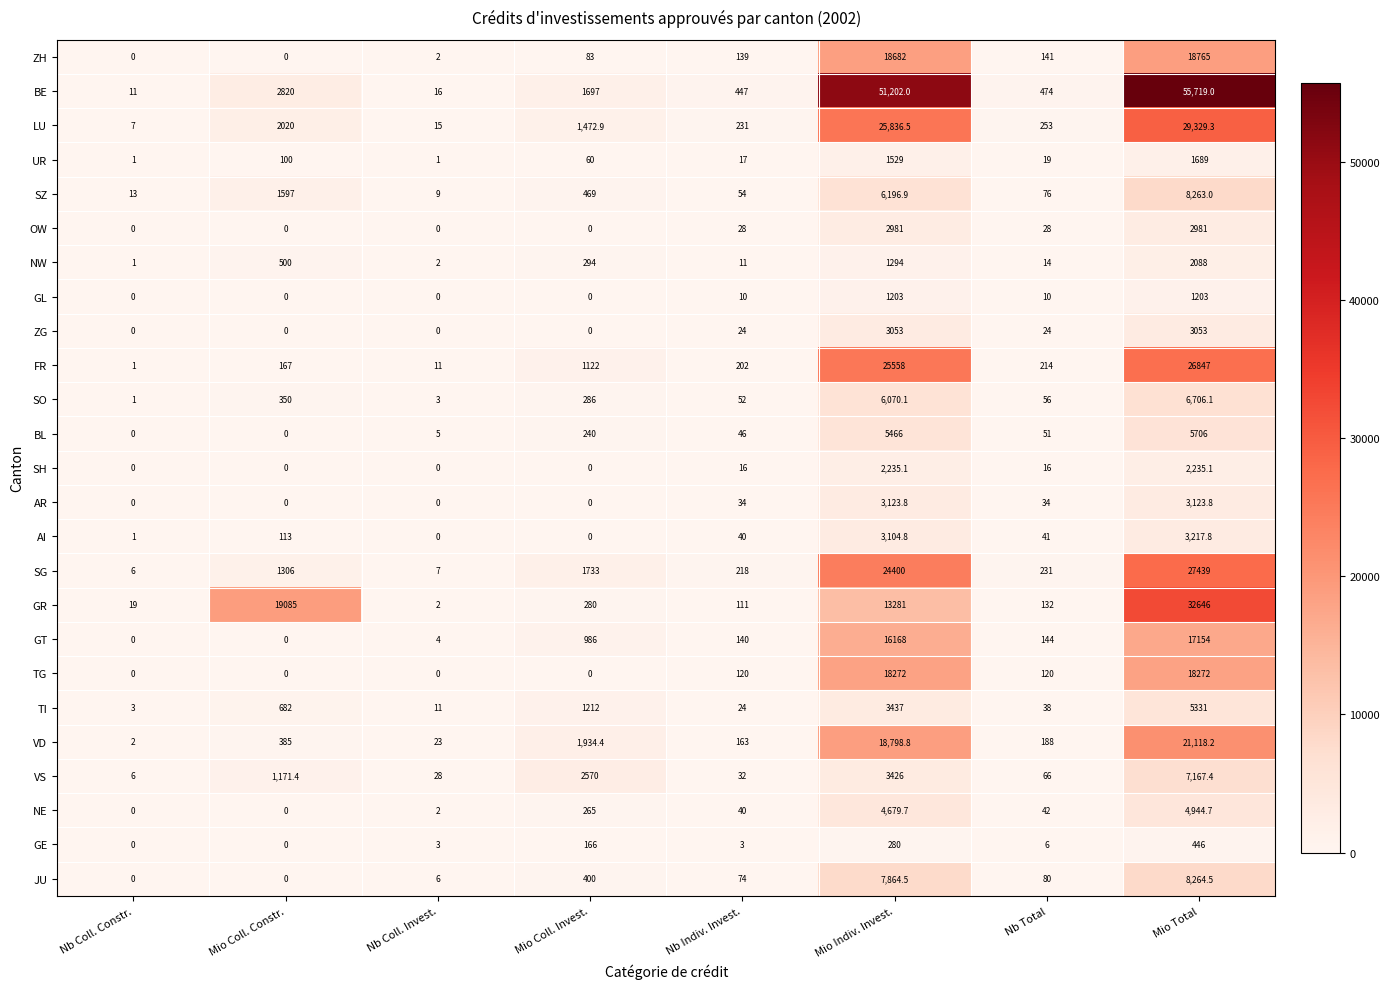

Between Nb Coll. Invest. and Nb Indiv. Invest., which series saw the biggest shift?

BE